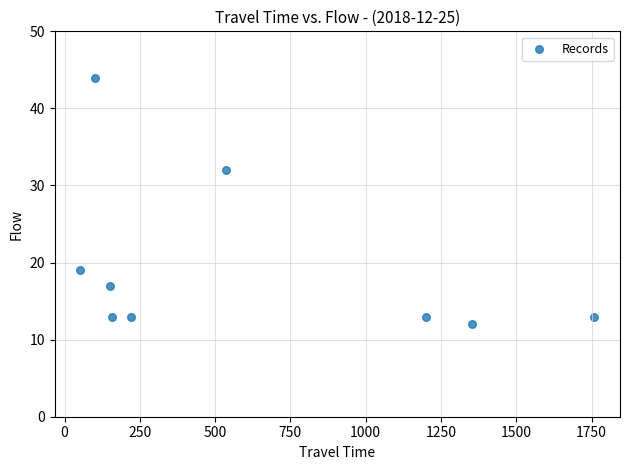

What is the average X value?

615